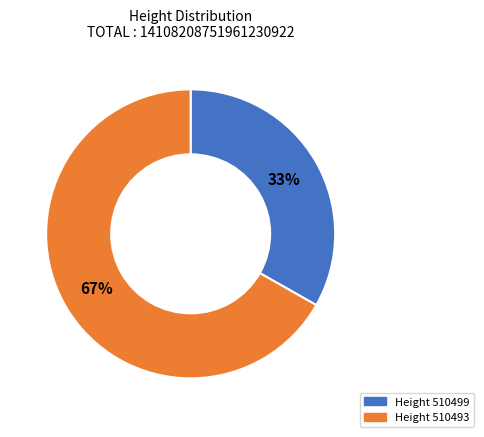

How many segments does this pie chart have?

2